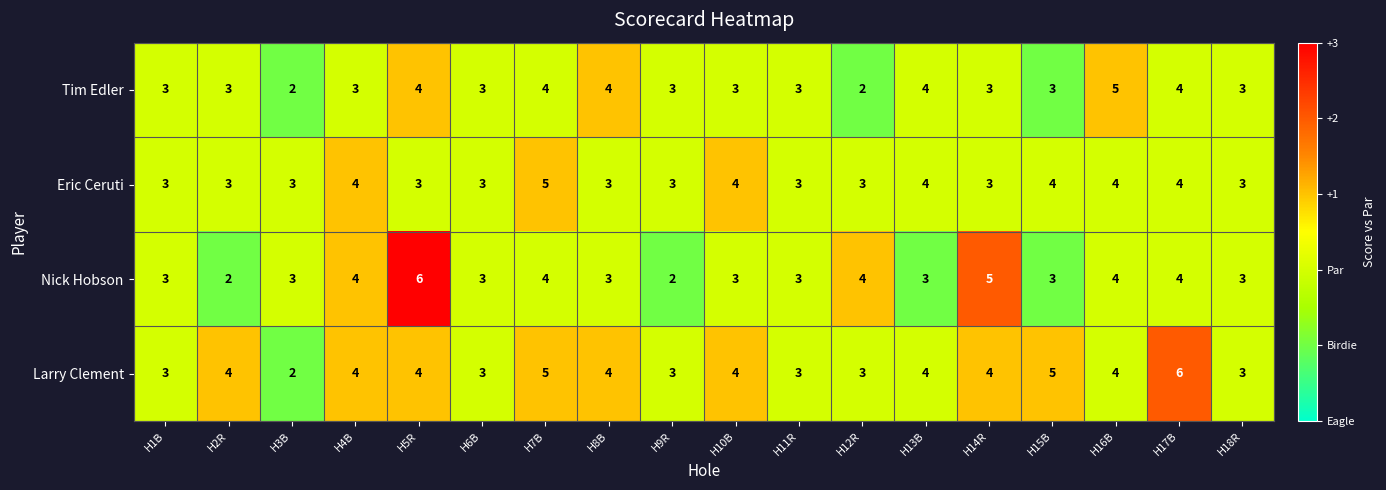

What is the difference between the maximum and minimum values in the Tim Edler series?

3